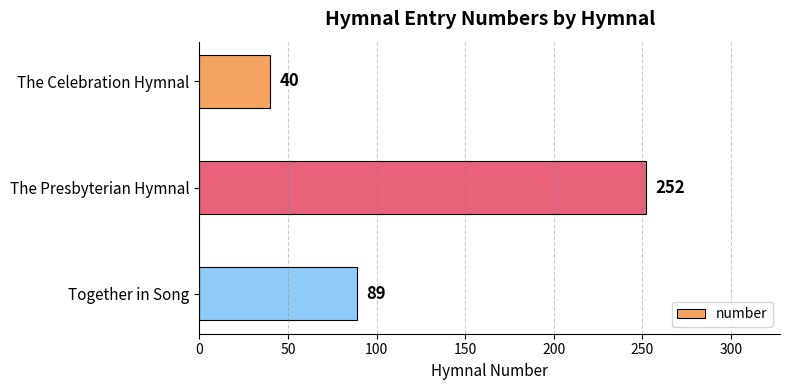

Rank the categories by value from highest to lowest.

The Presbyterian Hymnal, Together in Song, The Celebration Hymnal